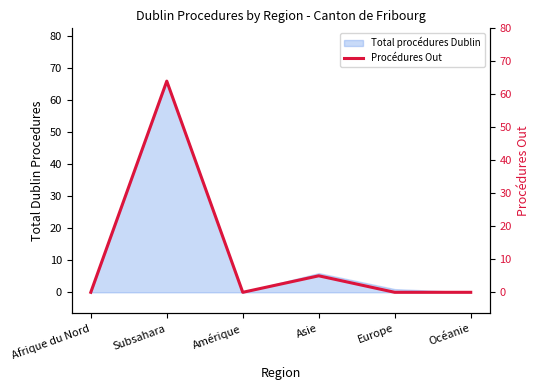

What is the label of the 5th point from the right?

Subsahara